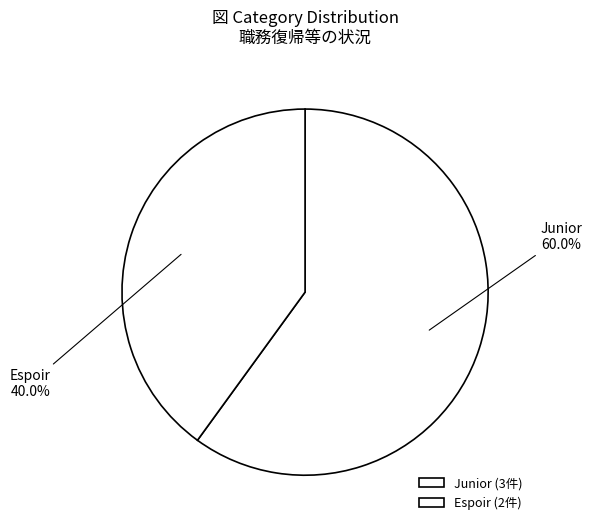

How much of the chart is everything except Espoir?

60.0%